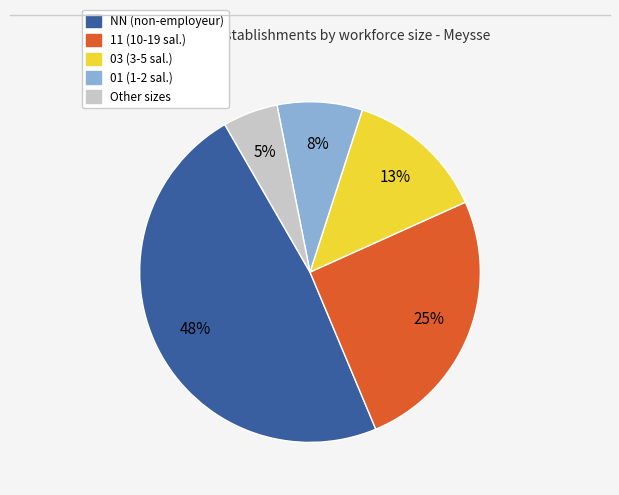

Which category has the smallest portion of the pie?

Other